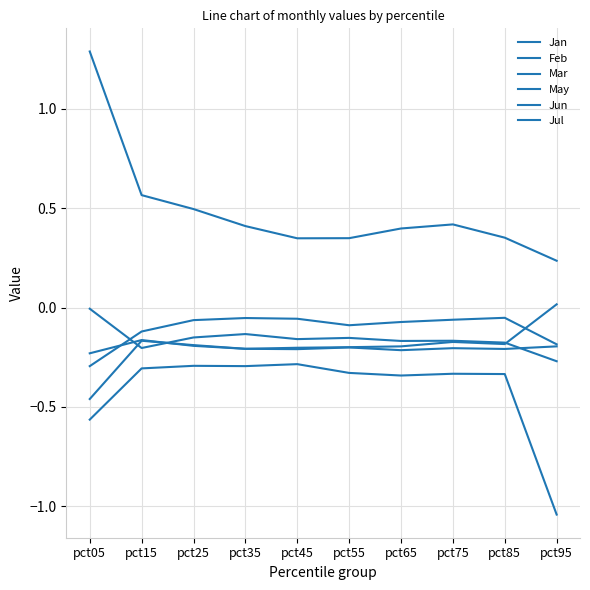

What is the sum of the Mar values at pct45 and pct15?

-0.4